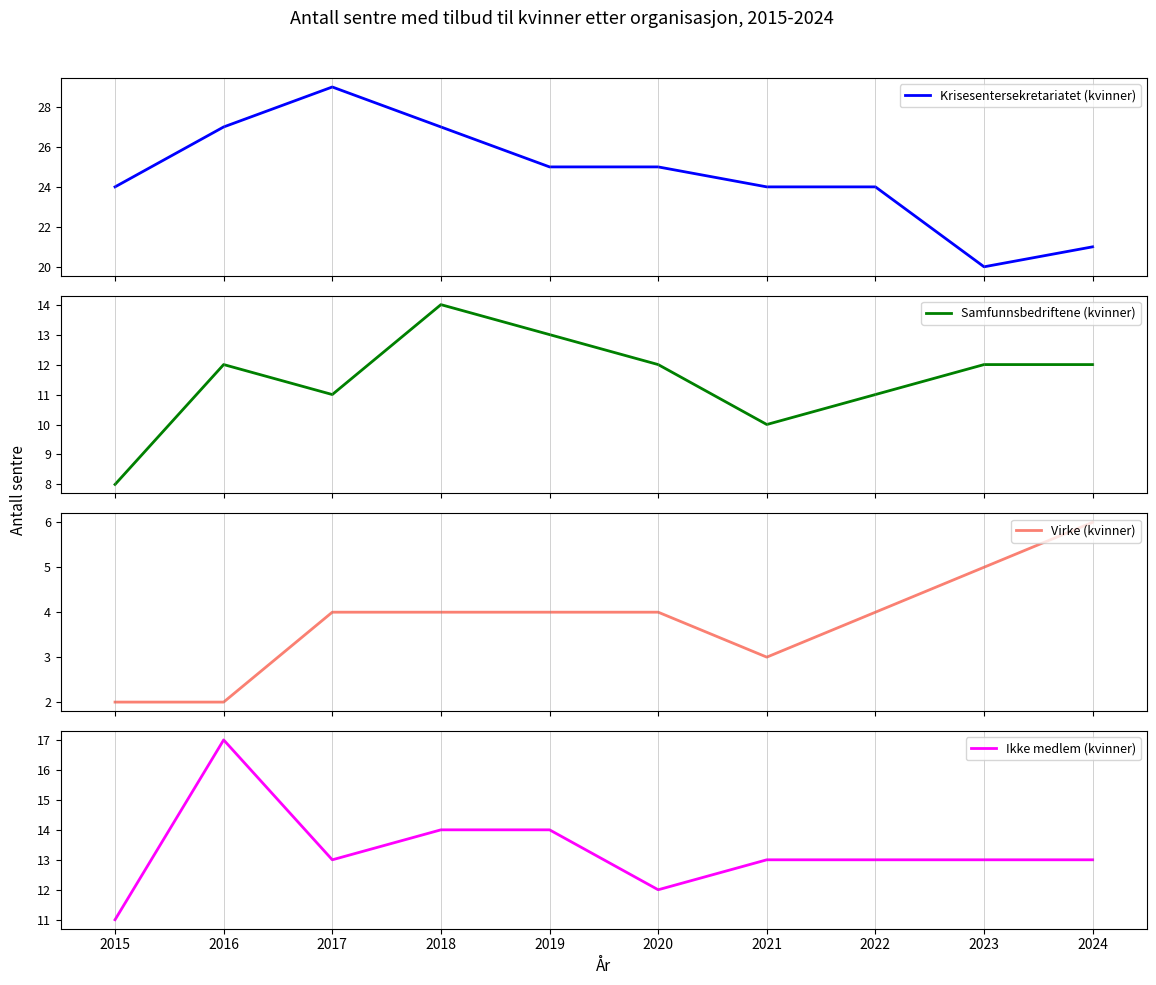

True or false: Virke (kvinner) has a value of 4 at 2020.

True